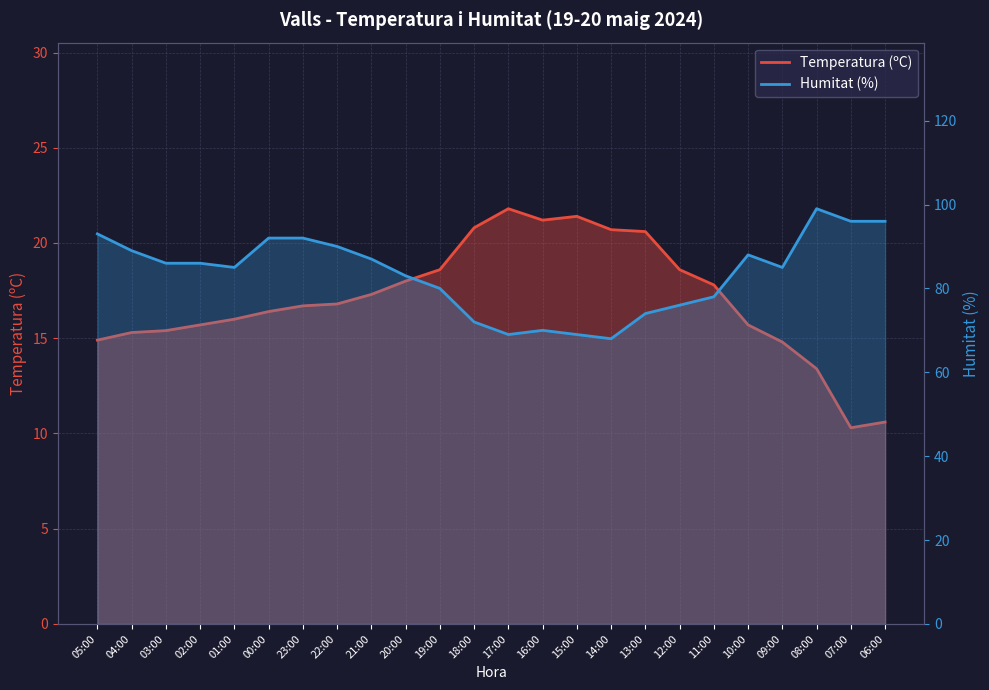

What is the smallest value displayed?

10.3